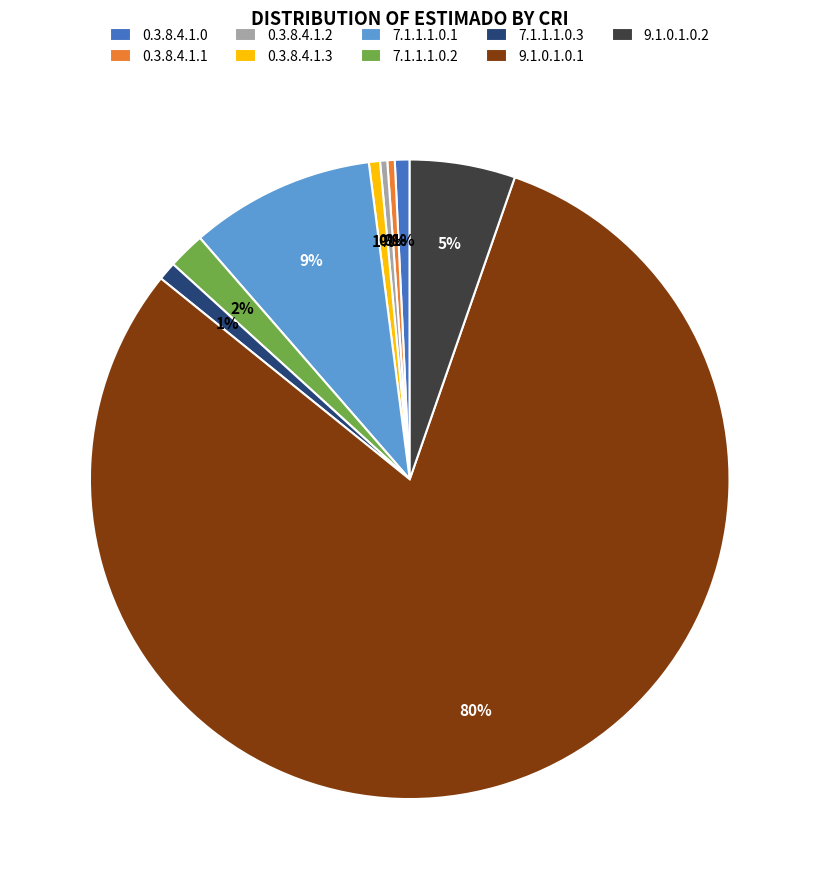

To the nearest percent, what is the average slice percentage?

11%